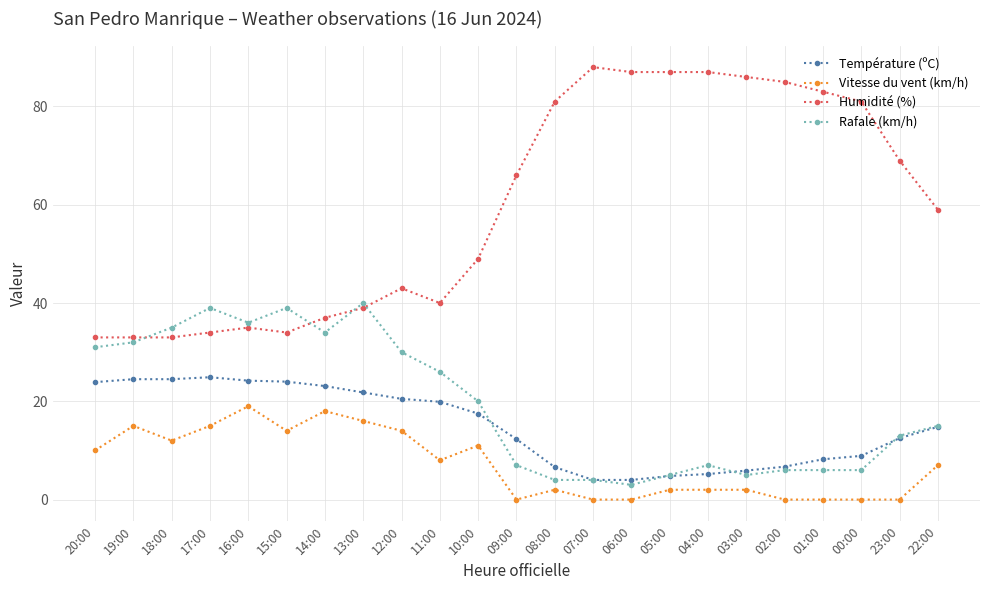

True or false: Humidité (%) has more than 0 points higher than both neighbors.

True